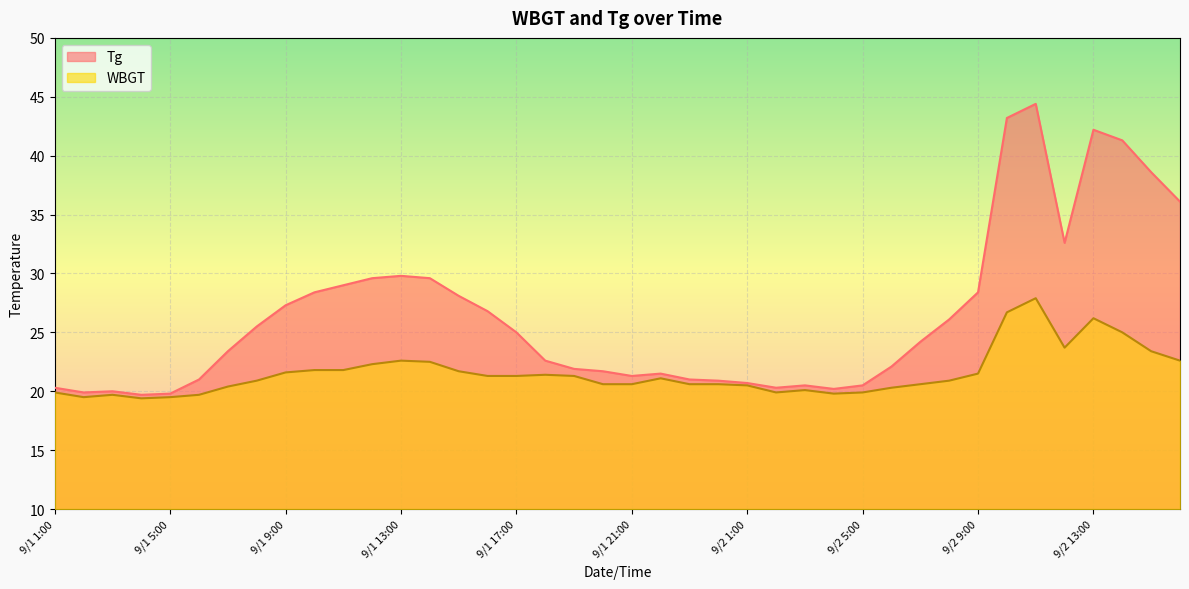

What is the maximum value for WBGT line?

27.9